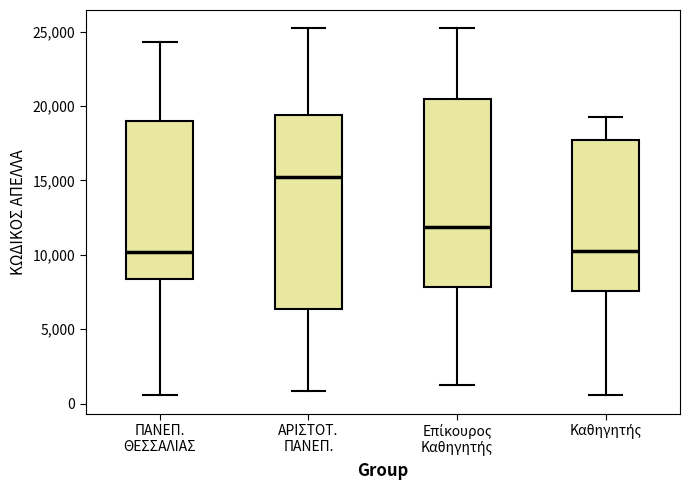

Where is the upper edge of the box for Καθηγητής on the y-axis? The values are not printed on the chart, so give them approximately, as read against the axis.

17500